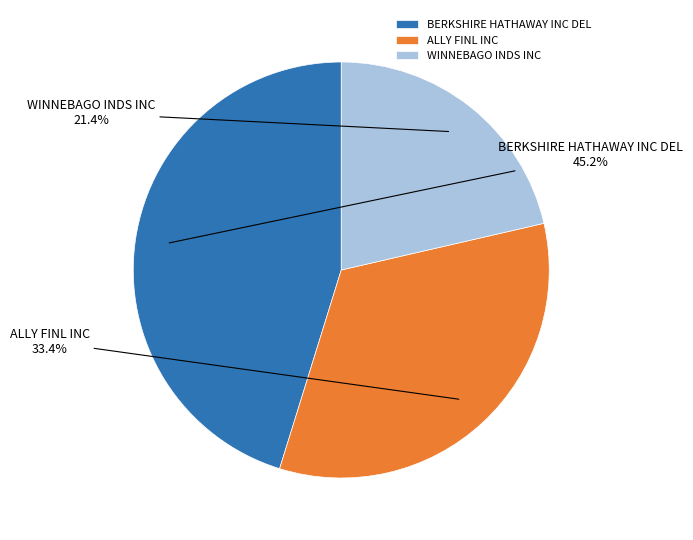

Is there a majority slice in this chart?

No